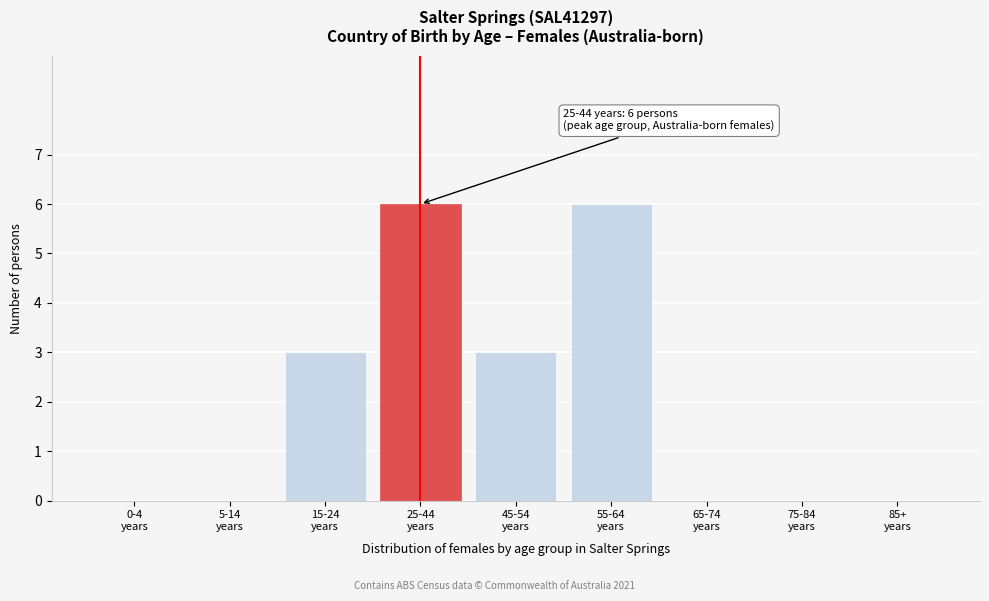

What is the greatest value displayed?

6